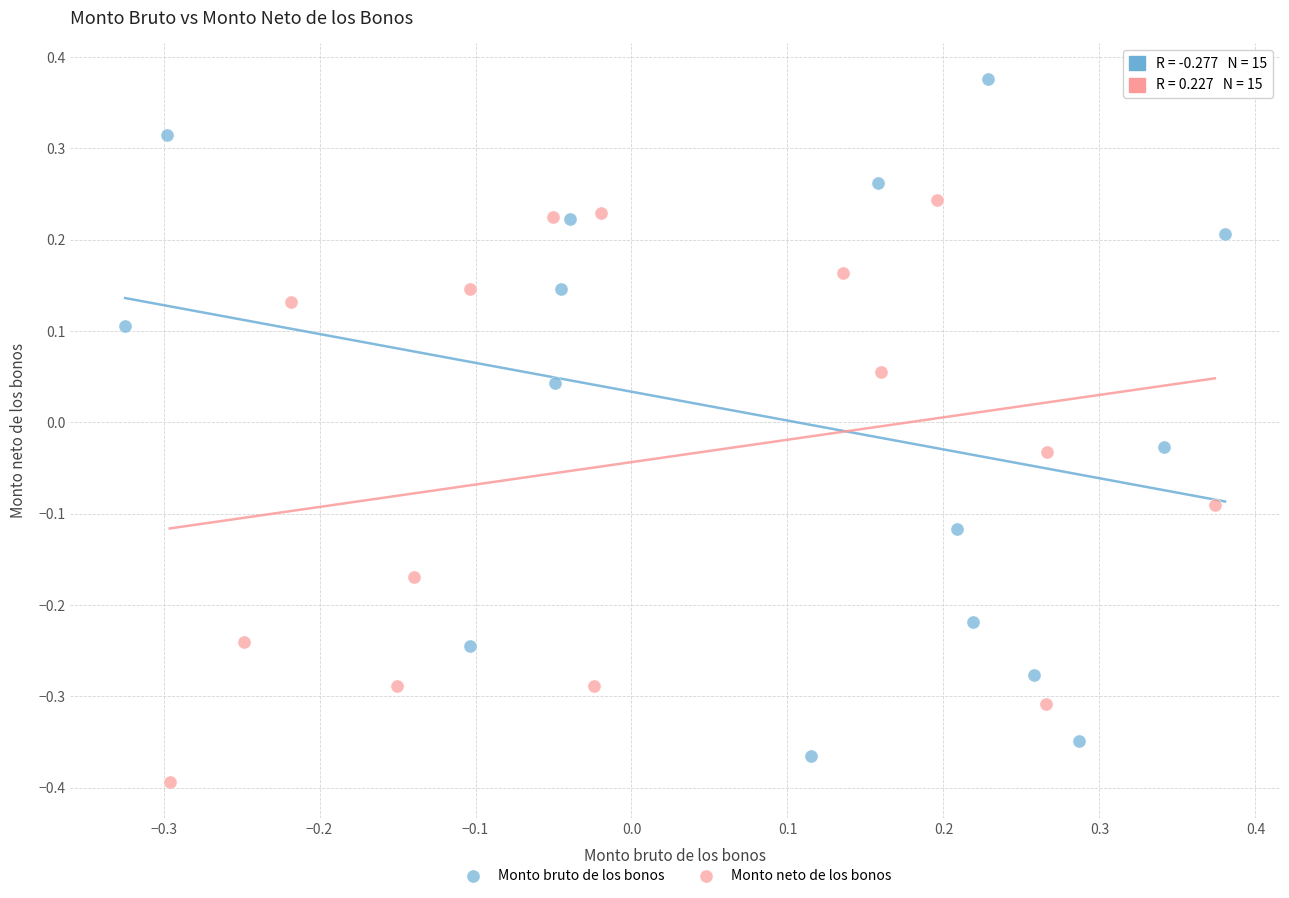

Which series reaches the maximum Y coordinate?

Monto bruto de los bonos